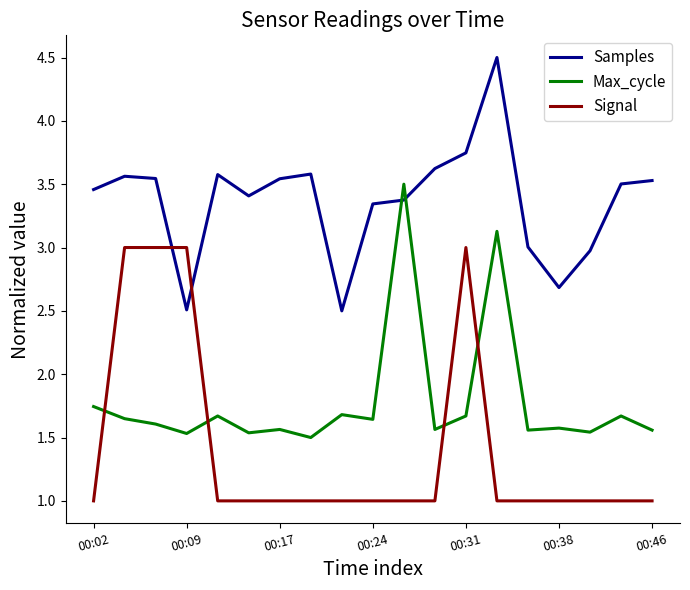

In Max_cycle, how many points are higher than both neighbors (excluding endpoints)?

7